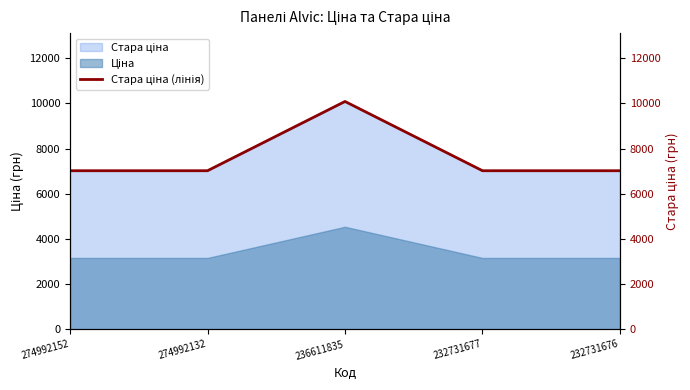

Reading left to right, list all the values displayed in this chart.

274992152=7017.6	274992132=7017.6	236611835=10082.5	232731677=7017.6	232731676=7017.6